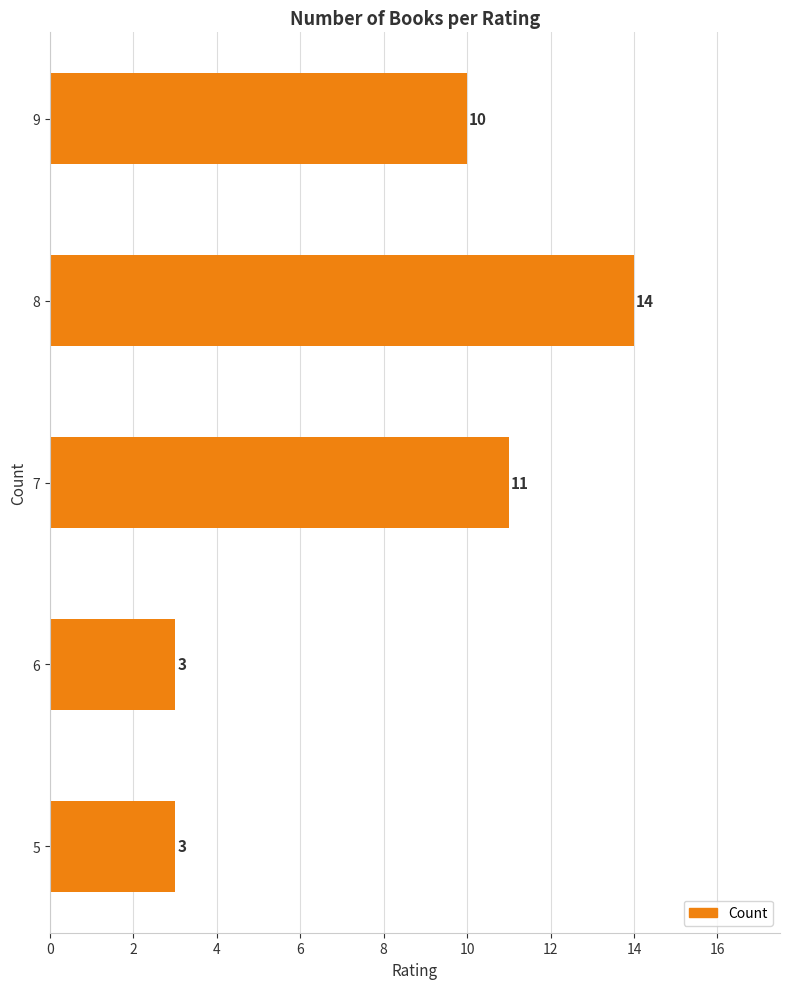

Which category has the highest value across all series?

8